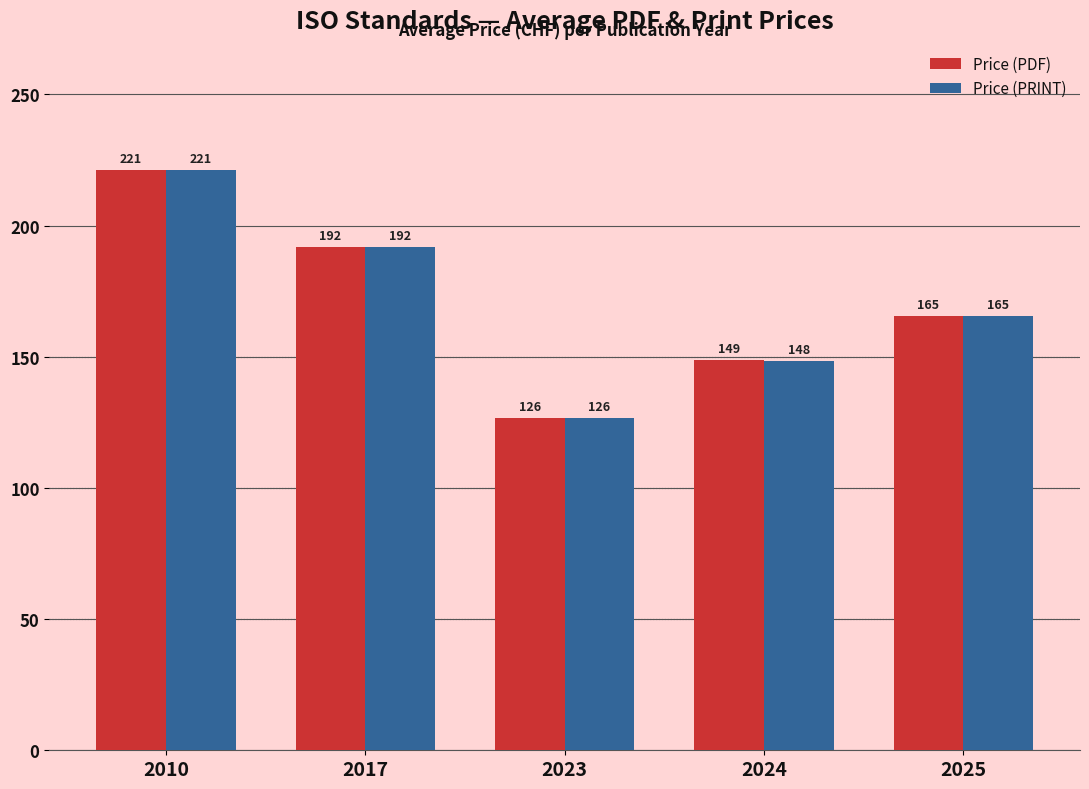

What is the total value across all series at 2023?

253.0